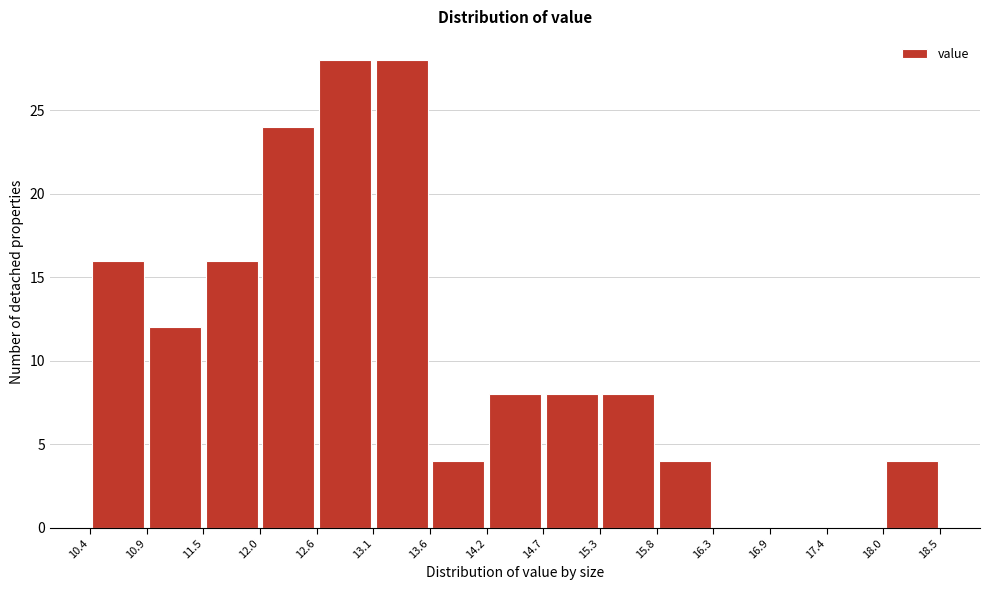

Reading left to right, list every bar in this chart as the range it spans on the x-axis followed by its height. The values are not printed on the chart, so give them approximately, as read against the axis.

10.4 to 10.9: 16
10.9 to 11.5: 12
11.5 to 12.0: 16
12.0 to 12.6: 24
12.6 to 13.1: 28
13.1 to 13.6: 28
13.6 to 14.2: 4
14.2 to 14.7: 8
14.7 to 15.3: 8
15.3 to 15.8: 8
15.8 to 16.3: 4
16.3 to 16.9: 0
16.9 to 17.4: 0
17.4 to 18.0: 0
18.0 to 18.5: 4